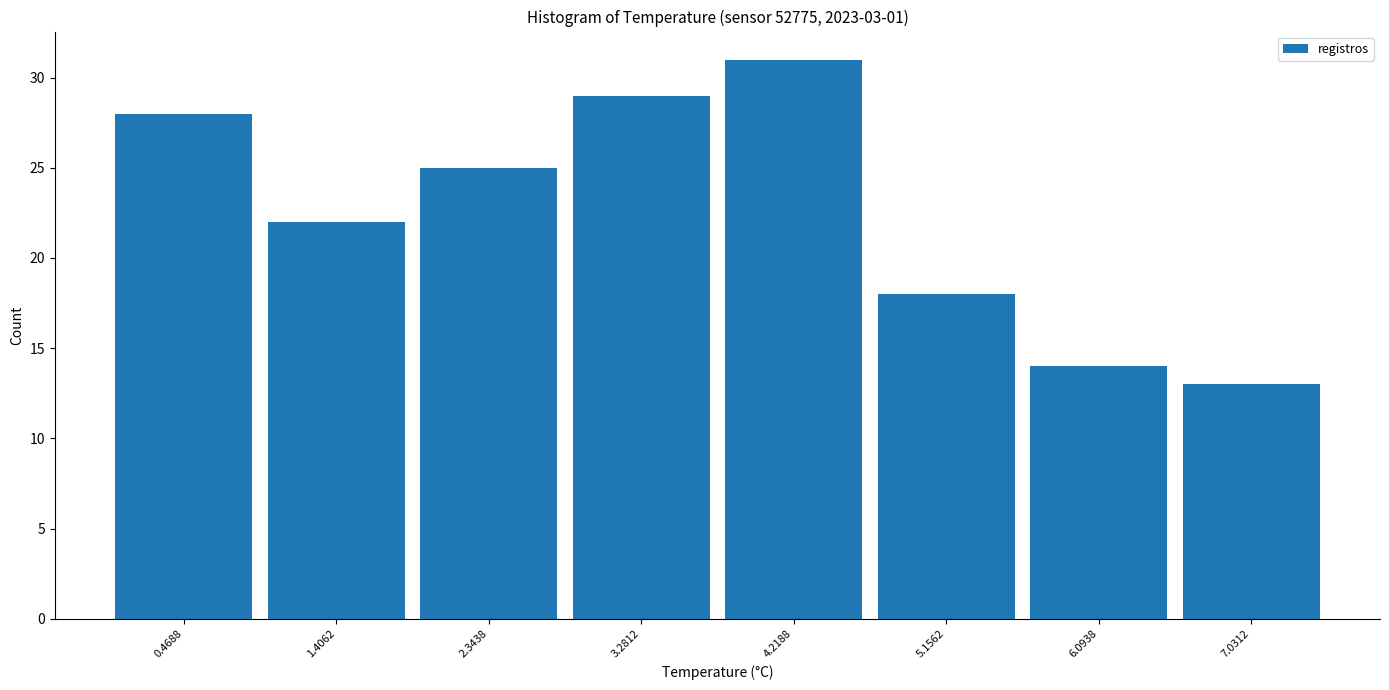

Over which range of the x-axis is the bar tallest?

3.8 to 4.7